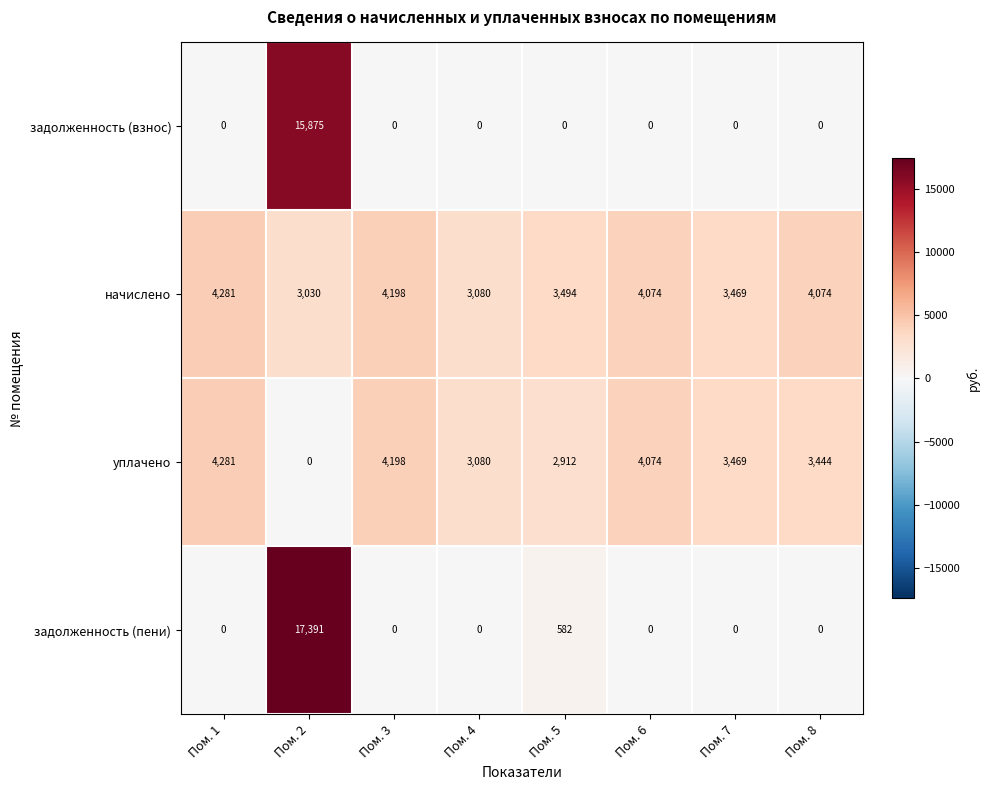

Rank the series by their average value, from highest to lowest.

начислено, уплачено, задолженность (пени), задолженность (взнос)